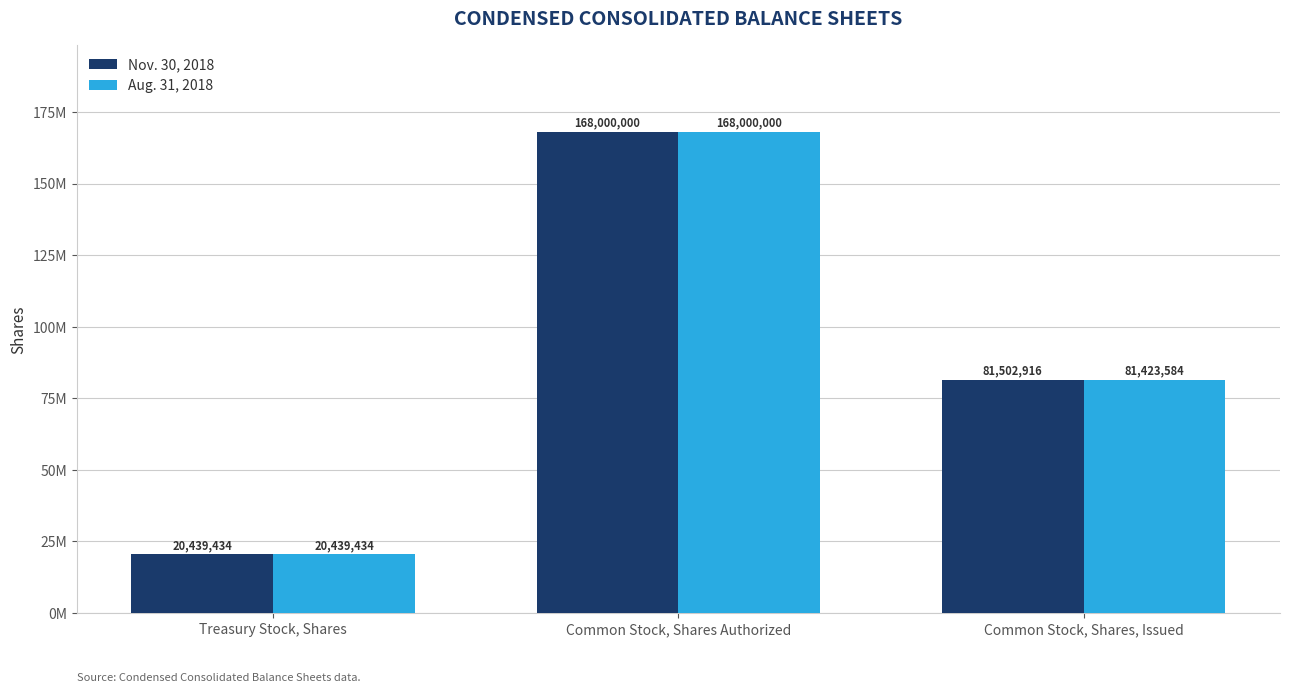

Does the chart contain stacked bars?

No